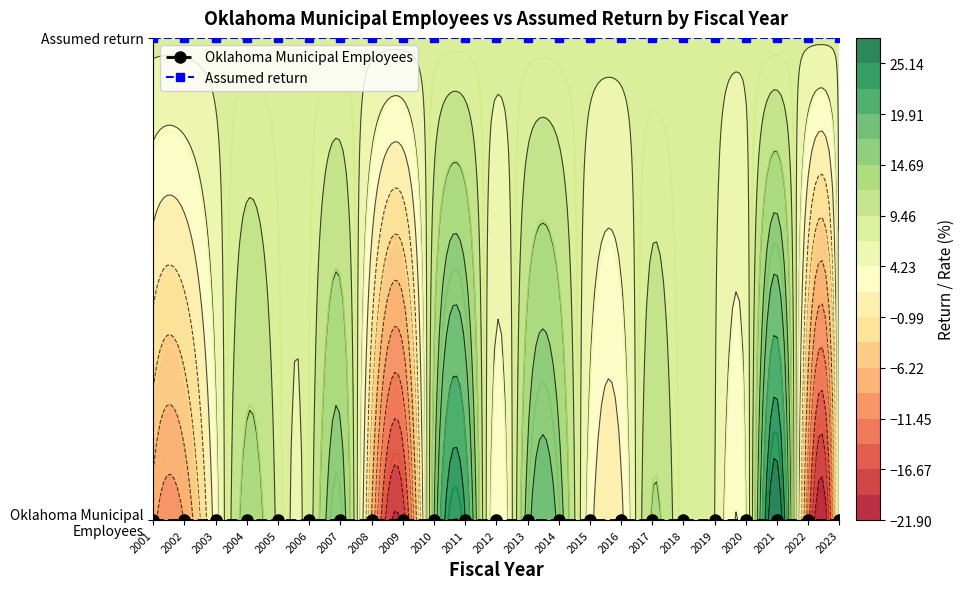

Reading left to right, extract all data points from this chart.

Oklahoma Municipal Employees: 0	0	0	0	0	0	0	0	0	0	0	0	0	0	0	0	0	0	0	0	0	0	0
Assumed return: 1	1	1	1	1	1	1	1	1	1	1	1	1	1	1	1	1	1	1	1	1	1	1